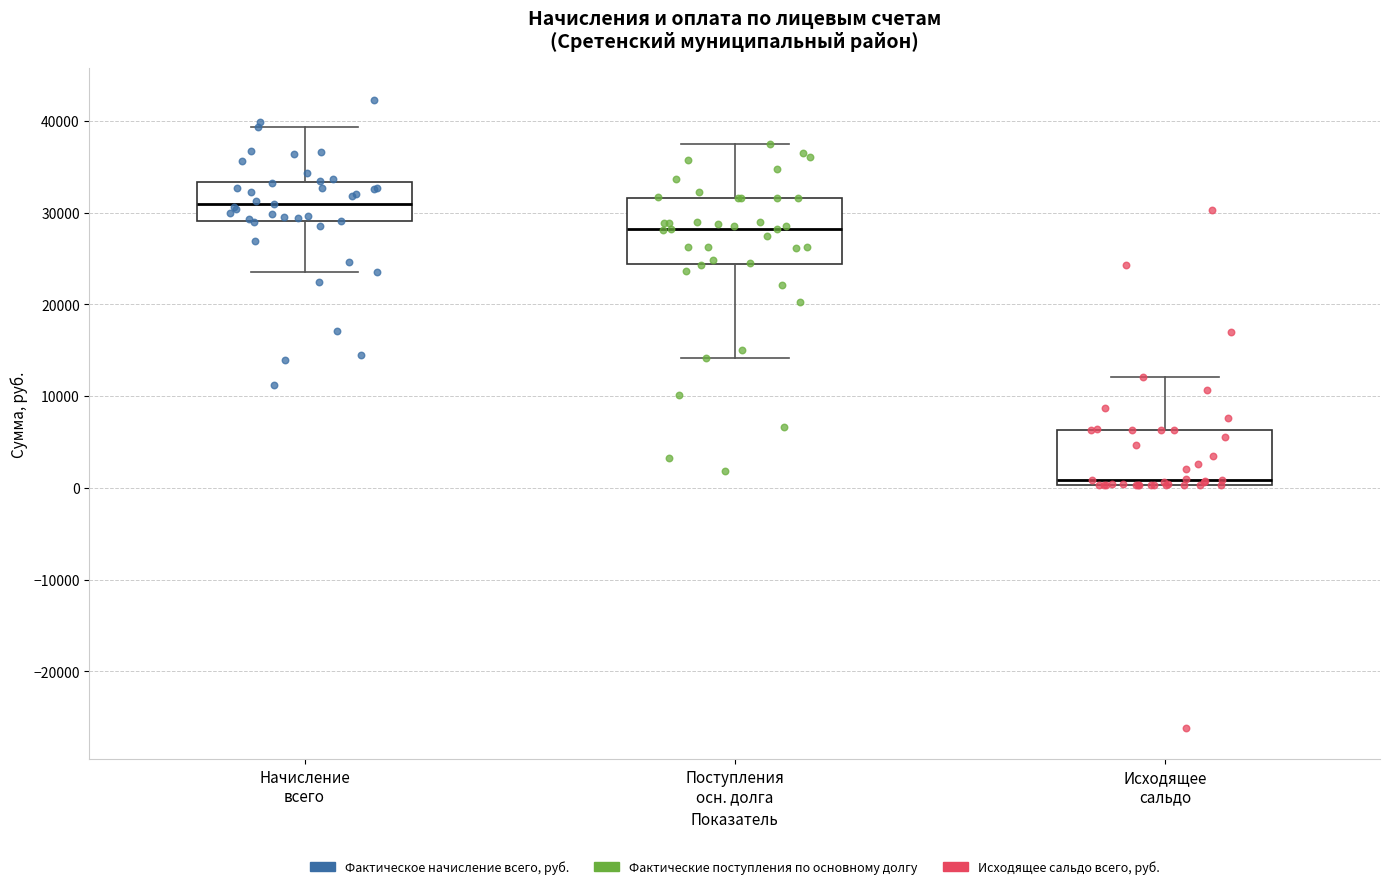

Reading left to right, transcribe this box plot: for each box, give where its median line is, the range the box spans, and where its two whiskers end, as read against the y-axis. The values are not printed on the chart, so give them approximately, as read against the axis.

Начисление всего: median 31000, box 29000 to 33000, whiskers 24000 to 39000
Поступления осн. долга: median 28000, box 24000 to 32000, whiskers 14000 to 37000
Исходящее сальдо: median 1000, box 0 to 6000, whiskers 0 to 12000